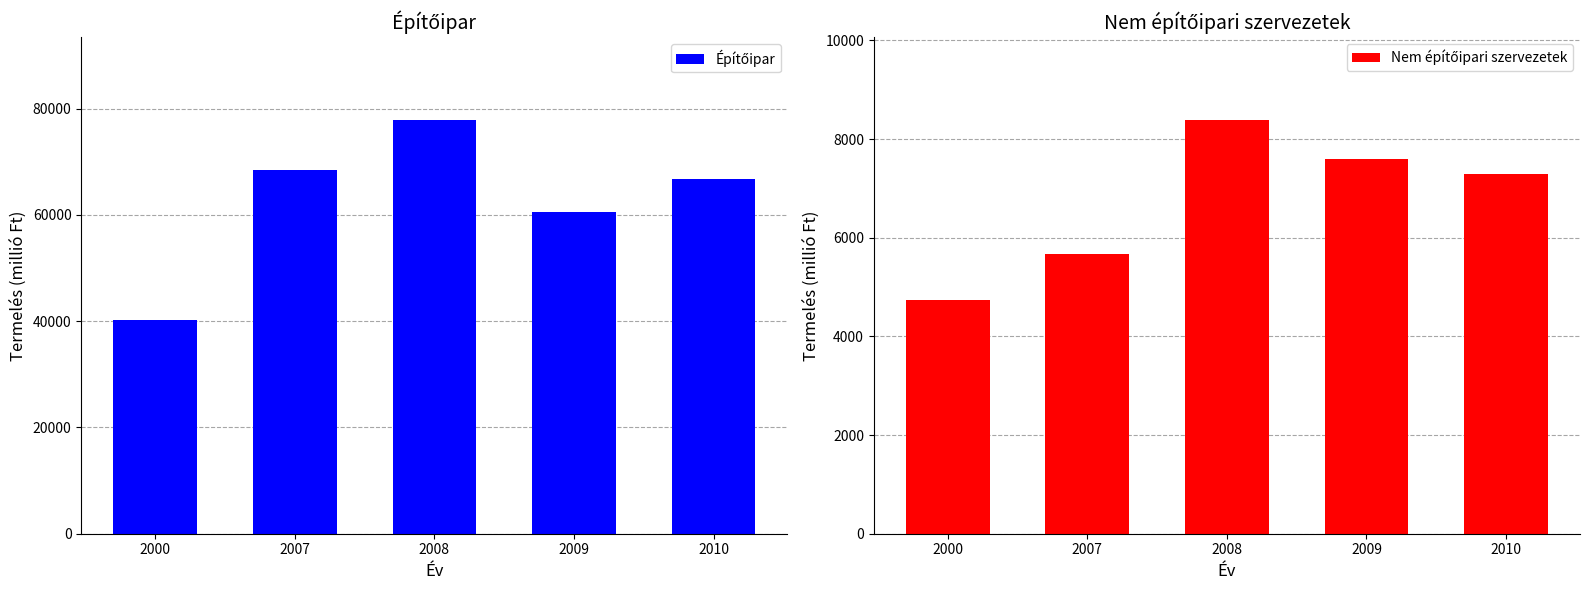

How many values in the Építőipar series are below 66739?

2